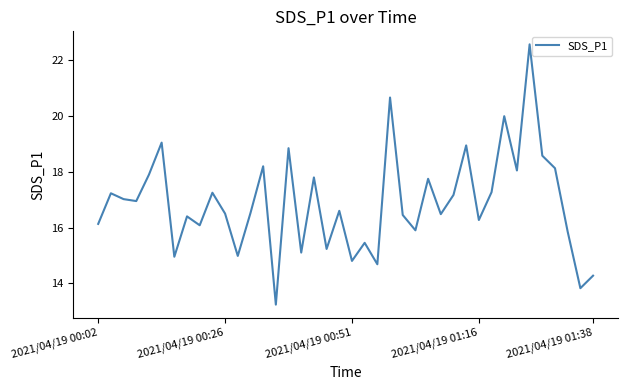

What is the greatest value displayed?

22.6